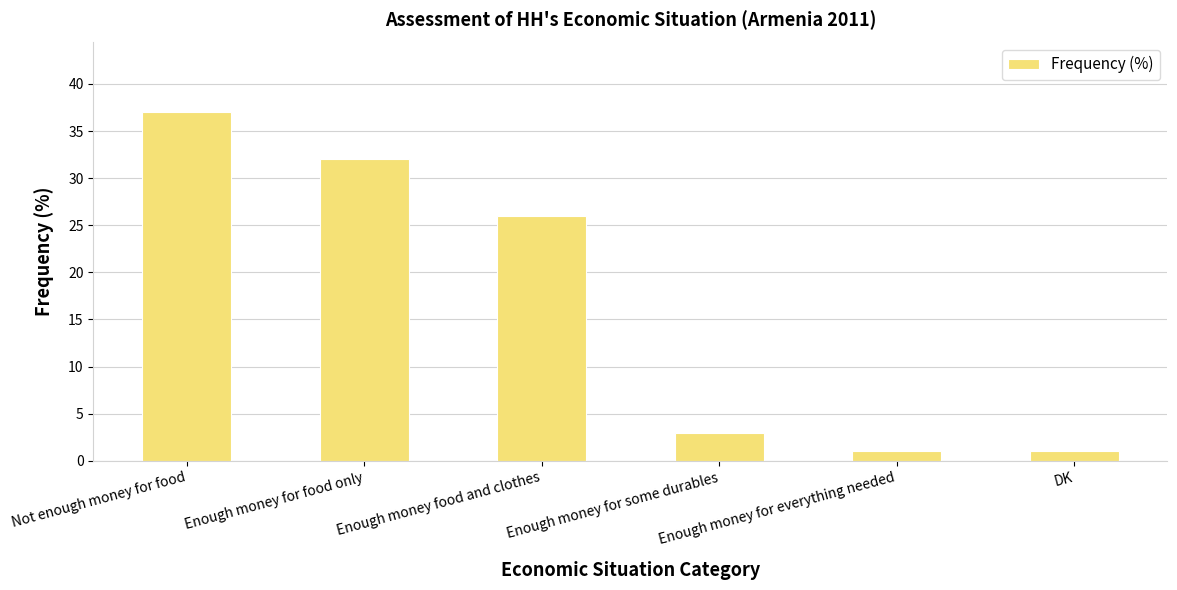

Approximately how many times larger is the value at Enough money for food only compared to DK?

32.0